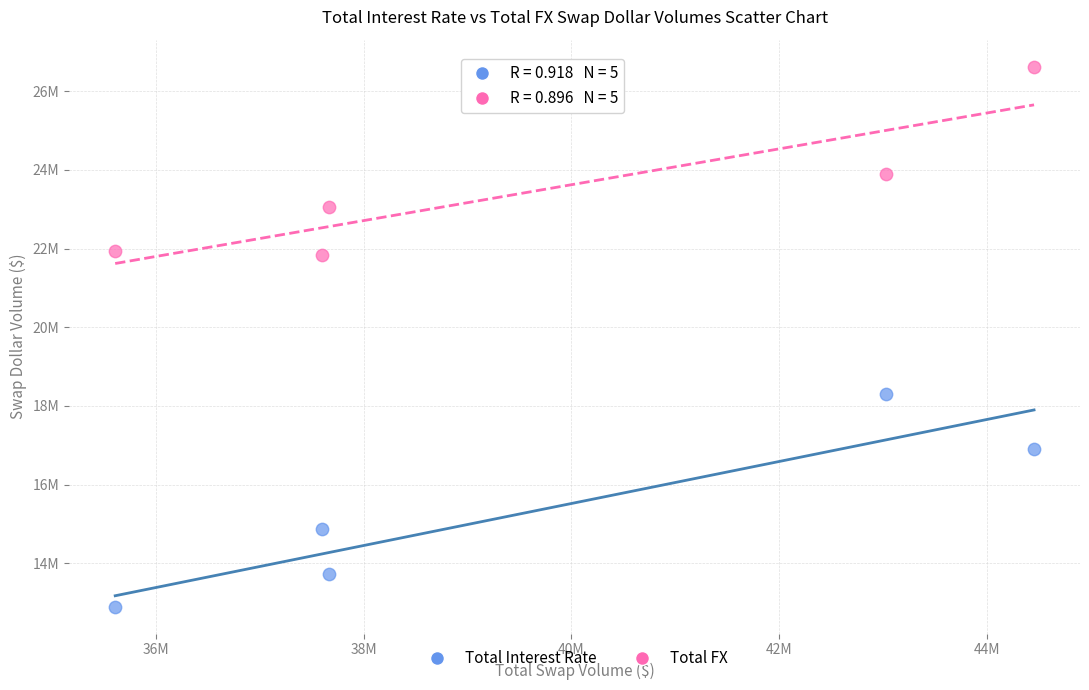

Which series contains the lowest Y value?

Total Interest Rate